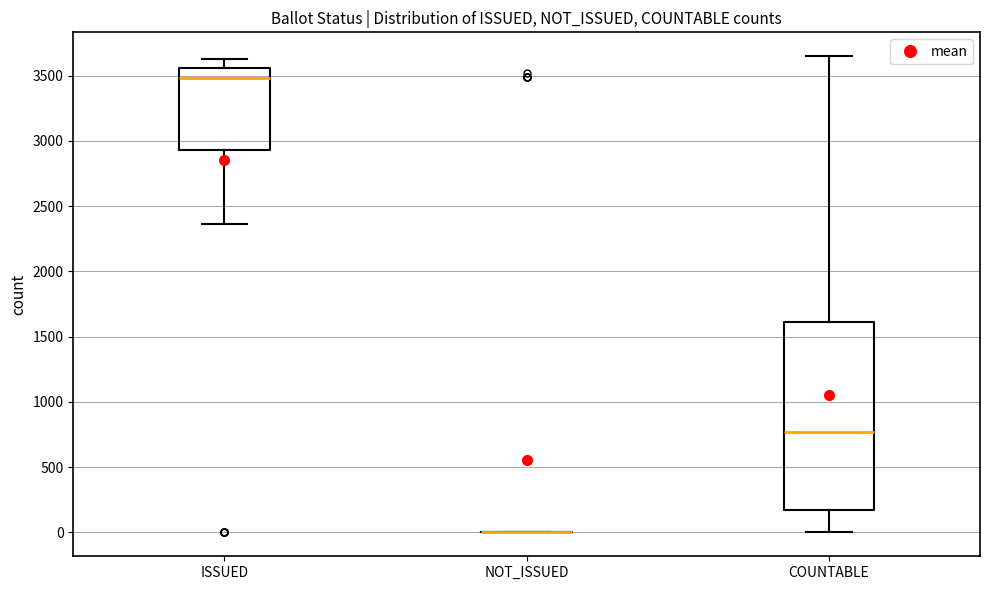

Reading left to right, transcribe this box plot: for each box, give where its median line is, the range the box spans, and where its two whiskers end, as read against the y-axis. The values are not printed on the chart, so give them approximately, as read against the axis.

ISSUED: median 3500, box 2950 to 3550, whiskers 2350 to 3650
NOT_ISSUED: box collapsed to a line at 0, whiskers 0 to 0
COUNTABLE: median 750, box 150 to 1600, whiskers 0 to 3650